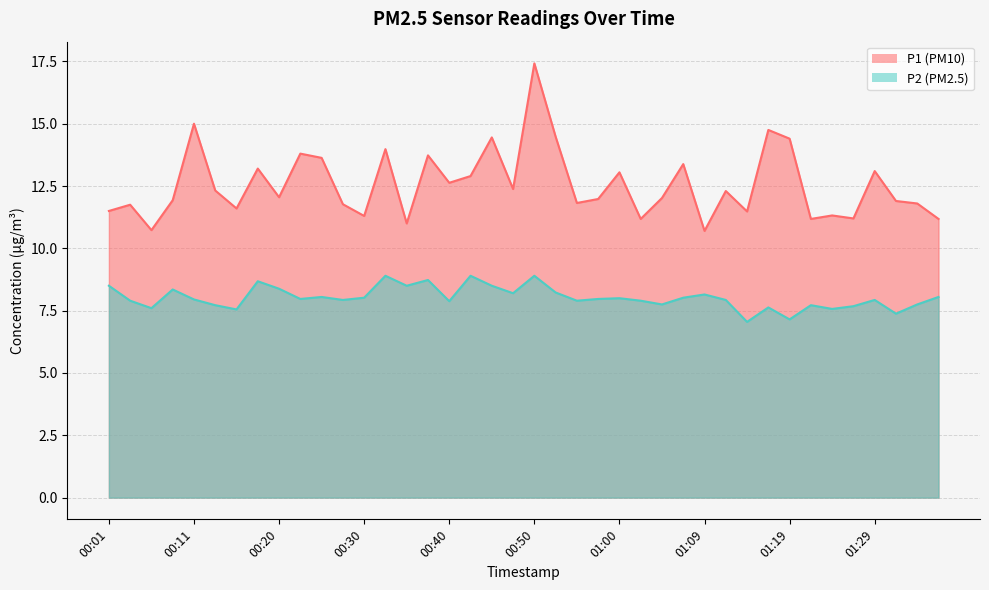

What is the total value across all series at 00:03?

19.6